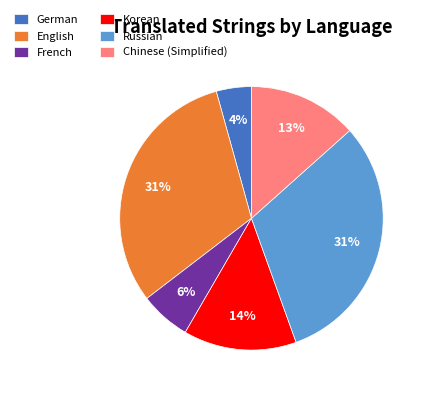

Between English and German, which is larger?

English